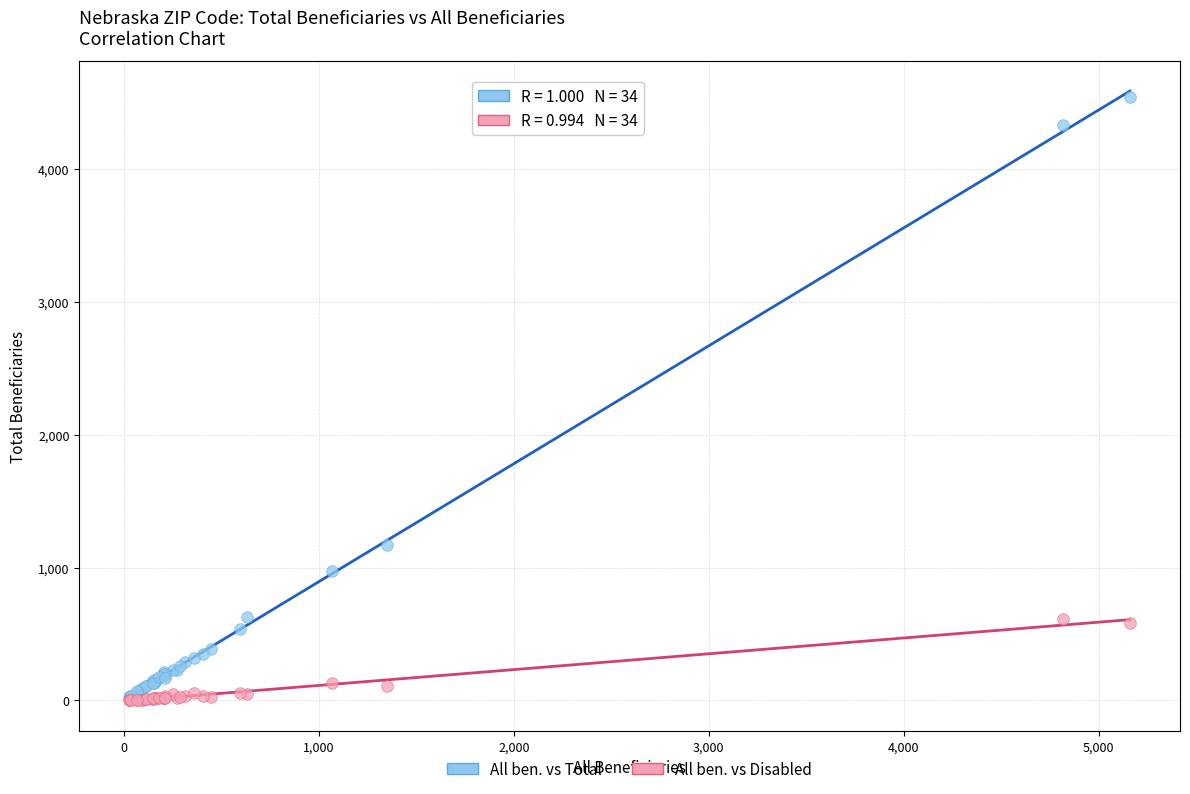

Across all series, what Y value is closest to 2272?

1170